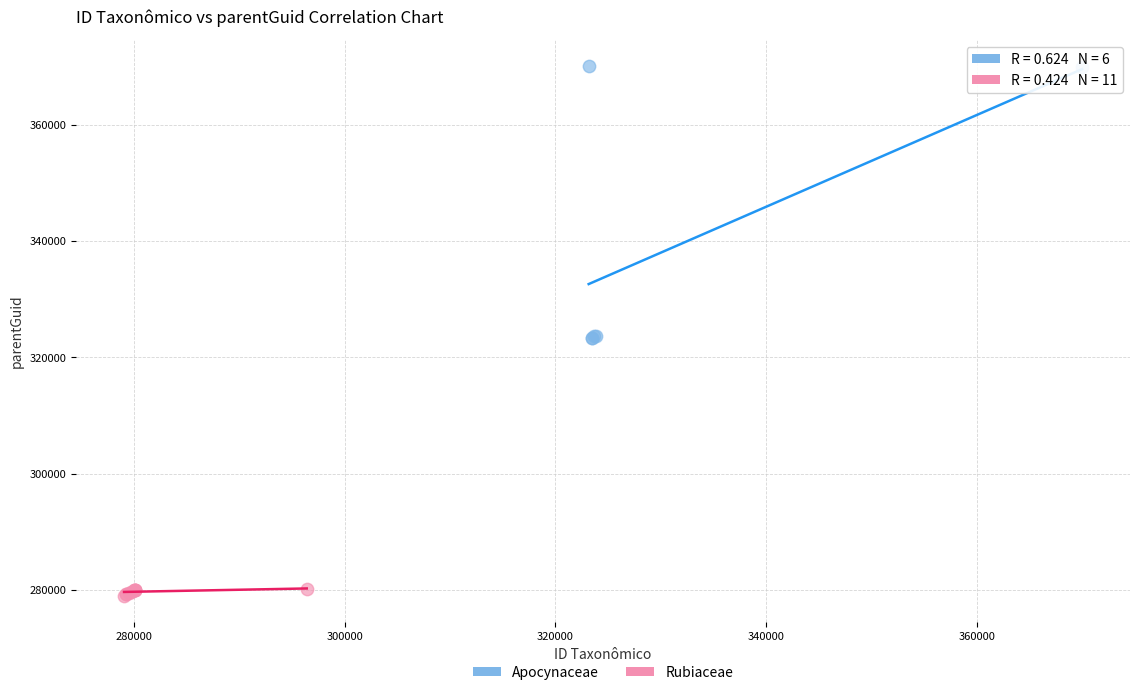

Which series contains the lowest Y value?

Rubiaceae